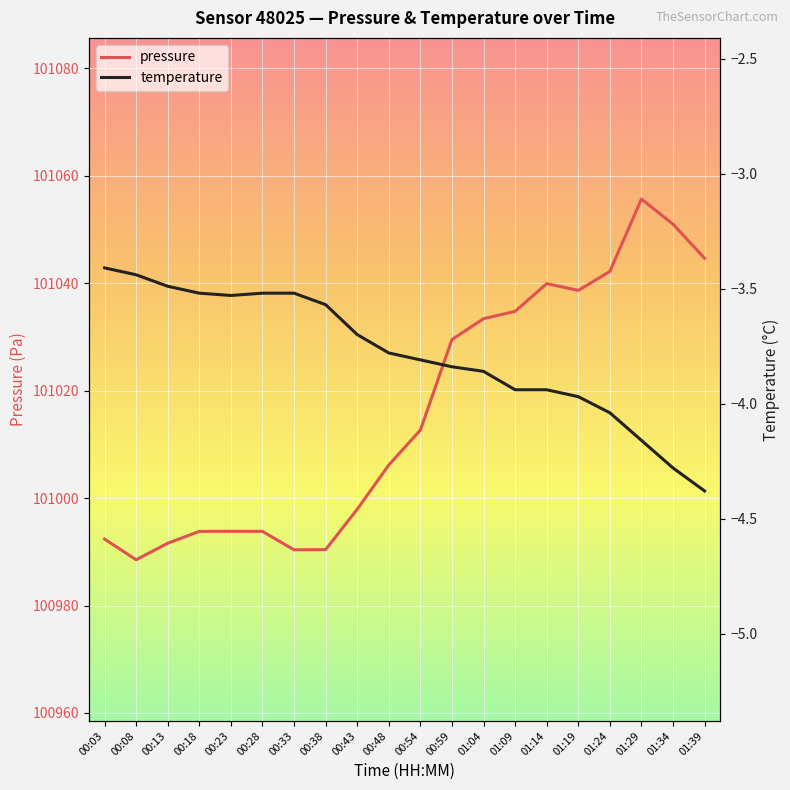

Does the chart display data point markers on the line(s)?

No